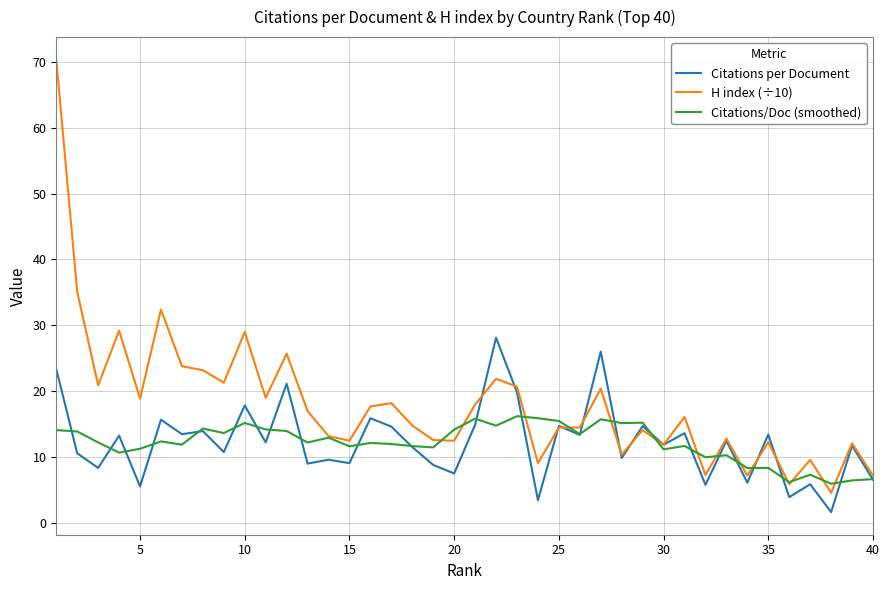

What are all the series names shown in the legend?

Citations per Document, H index (÷10), Citations/Doc (smoothed)